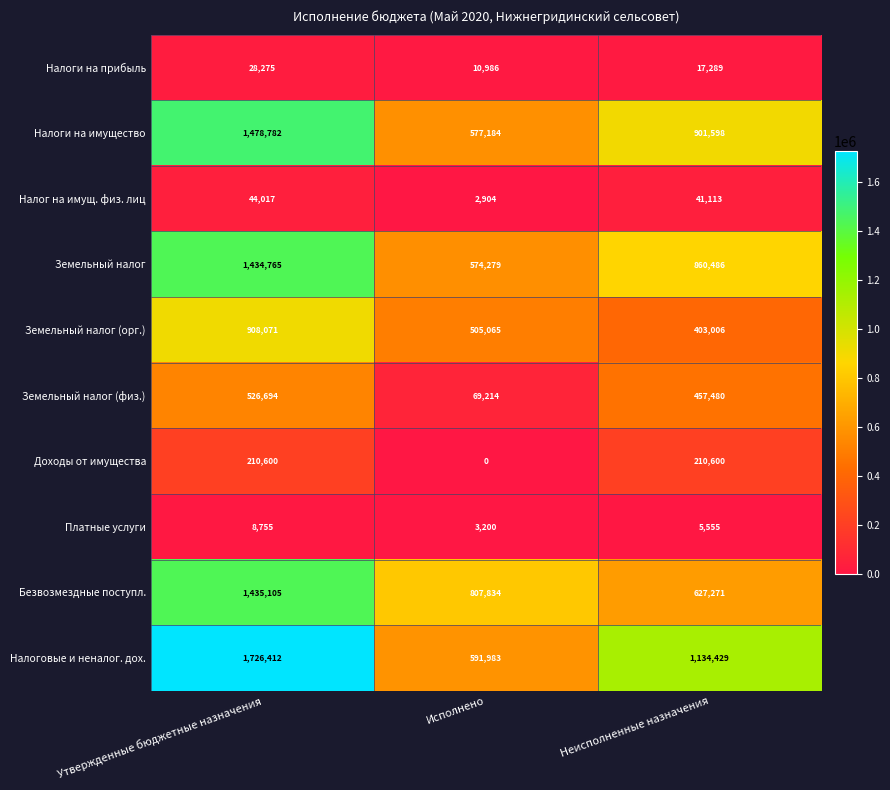

At which category is the sum across all series the highest?

Утвержденные бюджетные назначения